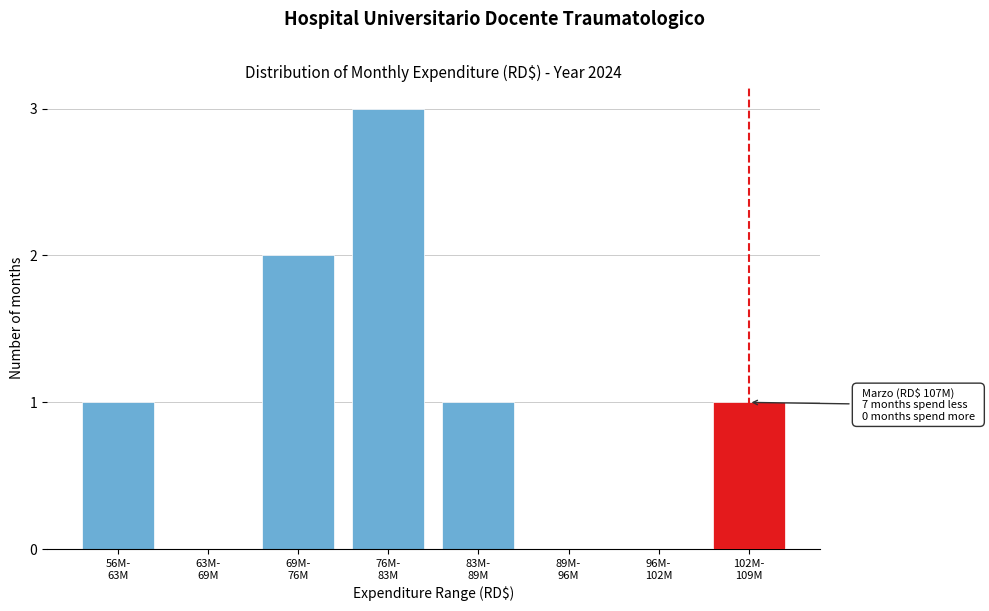

What is the greatest value displayed?

3